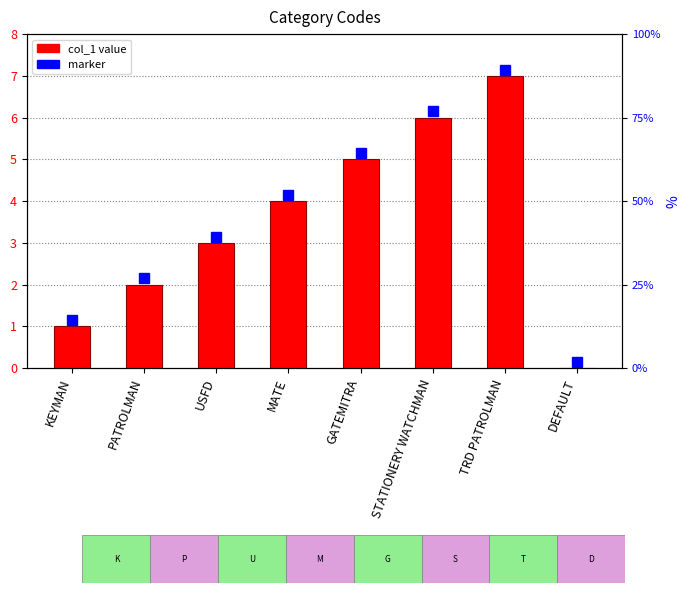

What is the ratio of the value at PATROLMAN to the value at STATIONERY WATCHMAN?

0.3